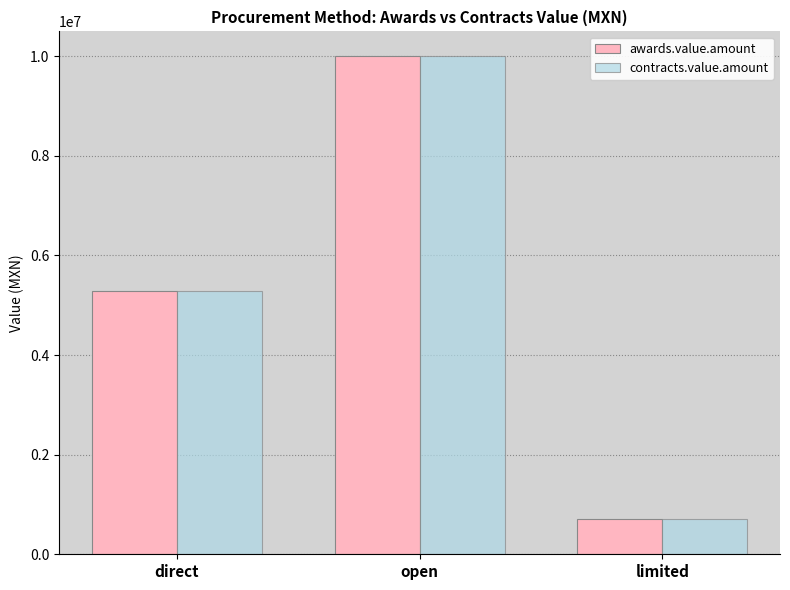

True or false: contracts.value.amount has a value of 1873122.2 at direct.

False